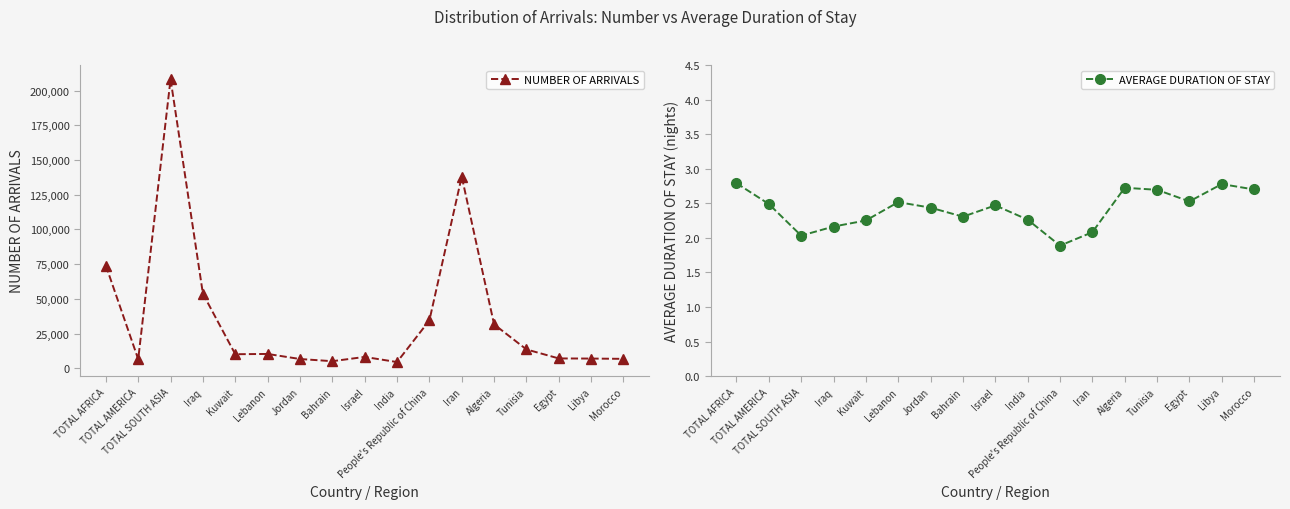

At which label does NUMBER OF ARRIVALS first exceed 10137?

TOTAL AFRICA